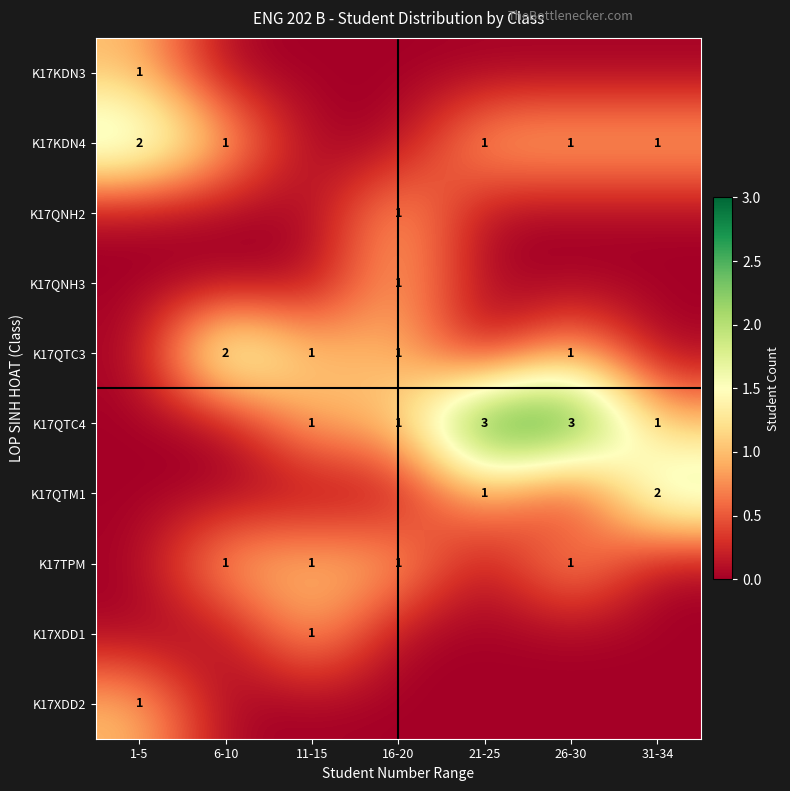

Is it true that K17TPM equals 1 at 16-20?

True